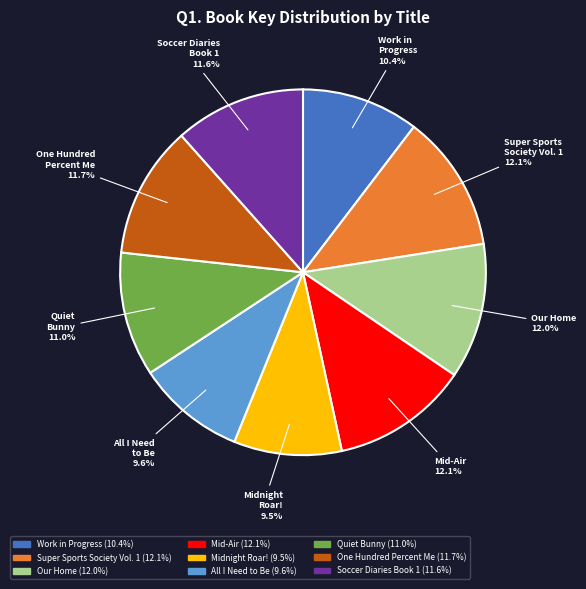

Does any single category account for the majority?

No